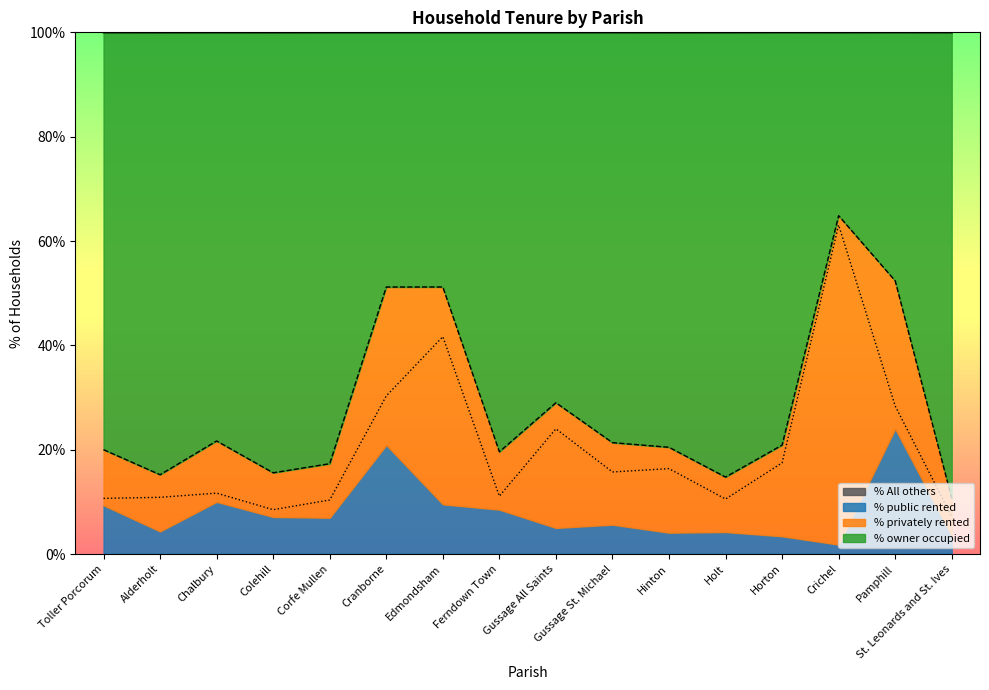

Where is the first local maximum for % privately rented?

Chalbury